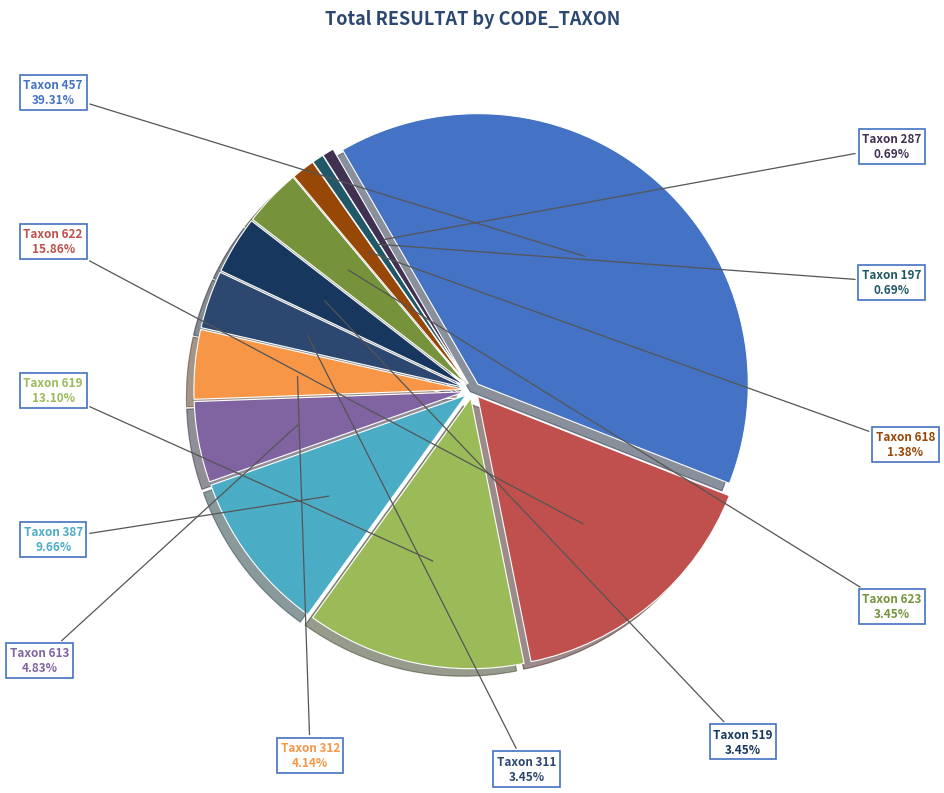

Is it true that 519 is 3% of the pie?

True